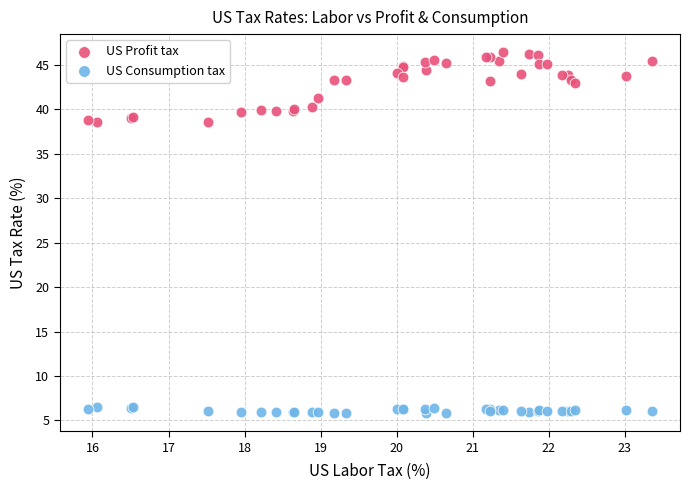

Which series contains the lowest Y value?

US Consumption tax